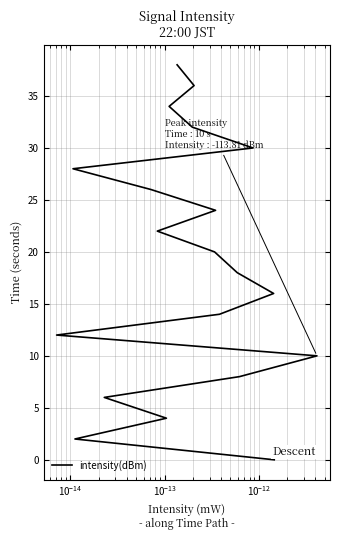

True or false: there are more than 0 points higher than both neighbors.

False